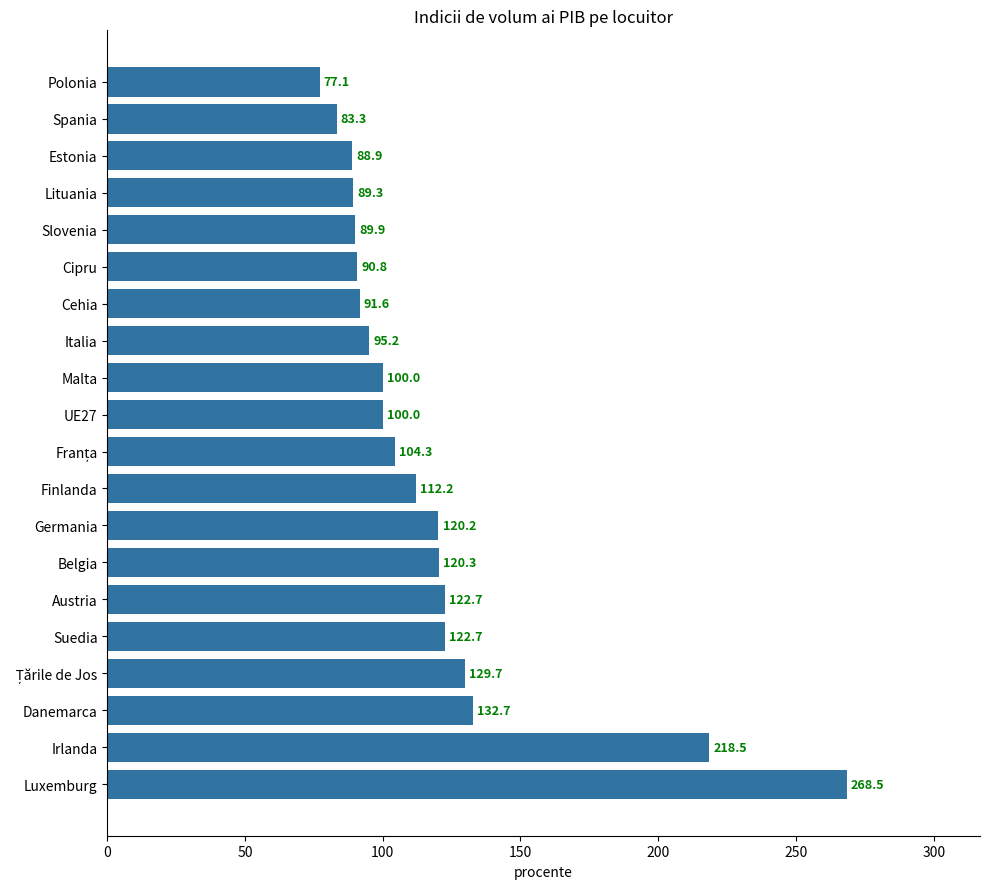

True or false: the data shows 88.9 at Estonia.

True